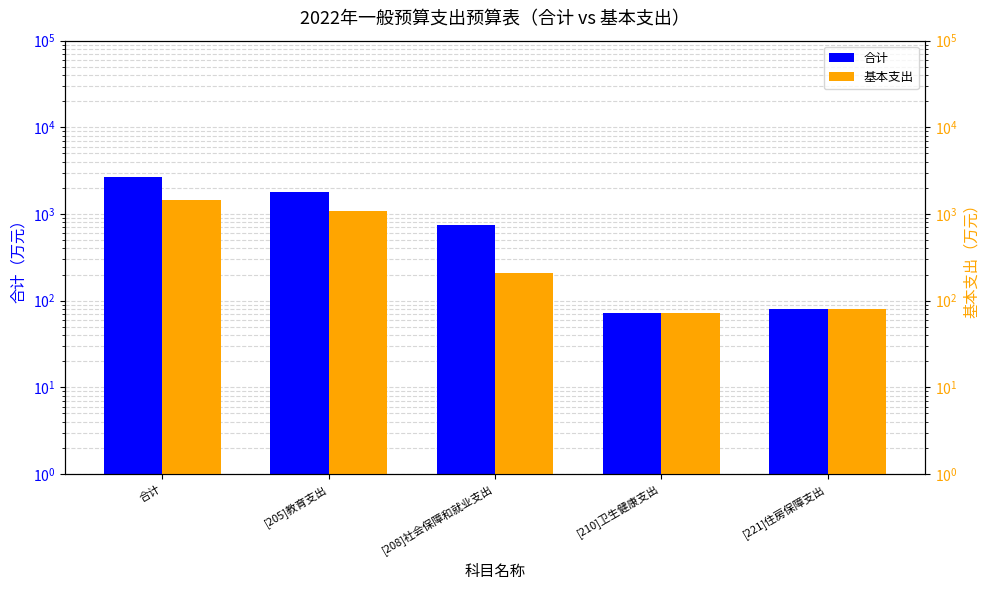

What is the approximate value of 合计 at [205]教育支出?

1783.2